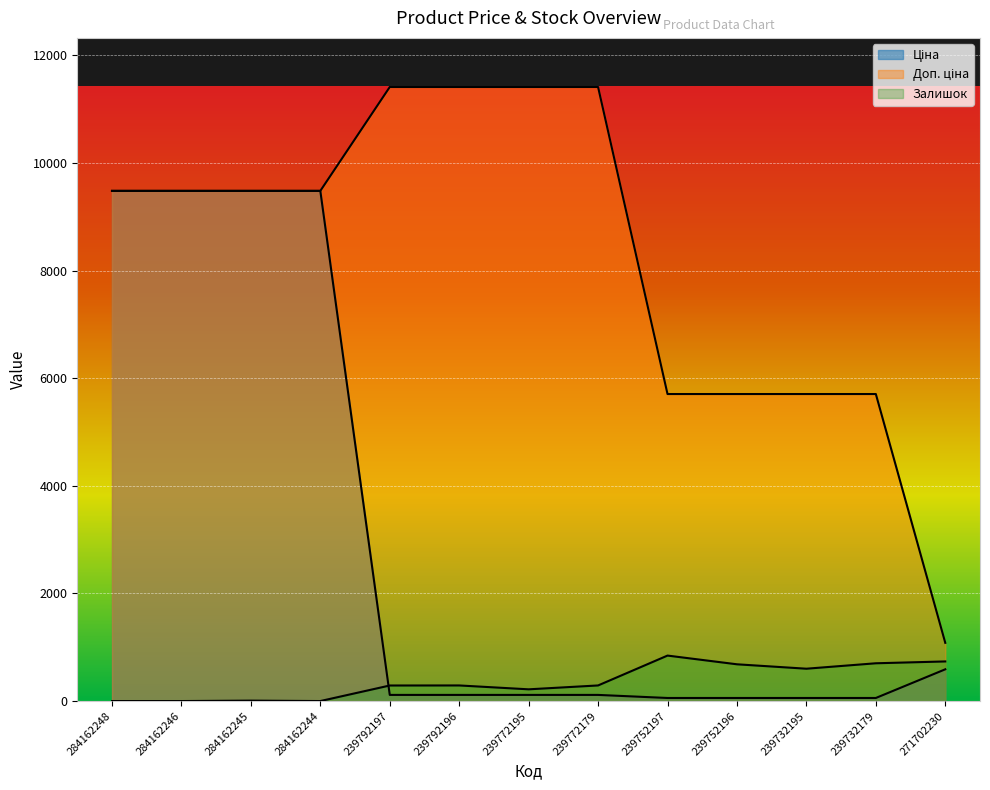

Which has a higher value, 284162246 or 239792196?

284162246